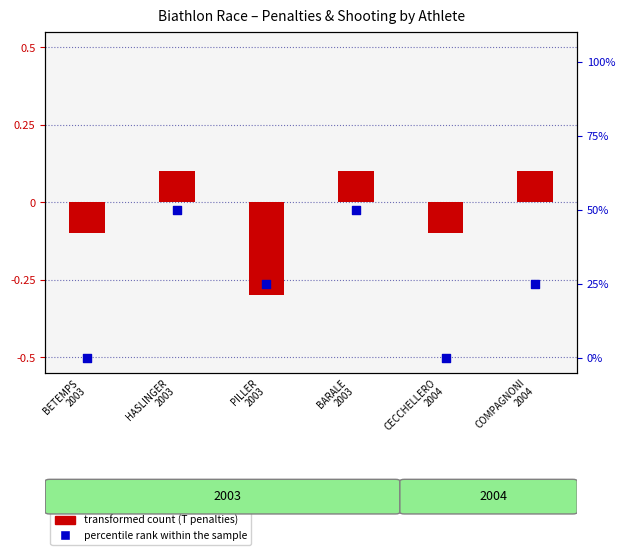

Which series has the largest total across all categories?

percentile rank within the sample